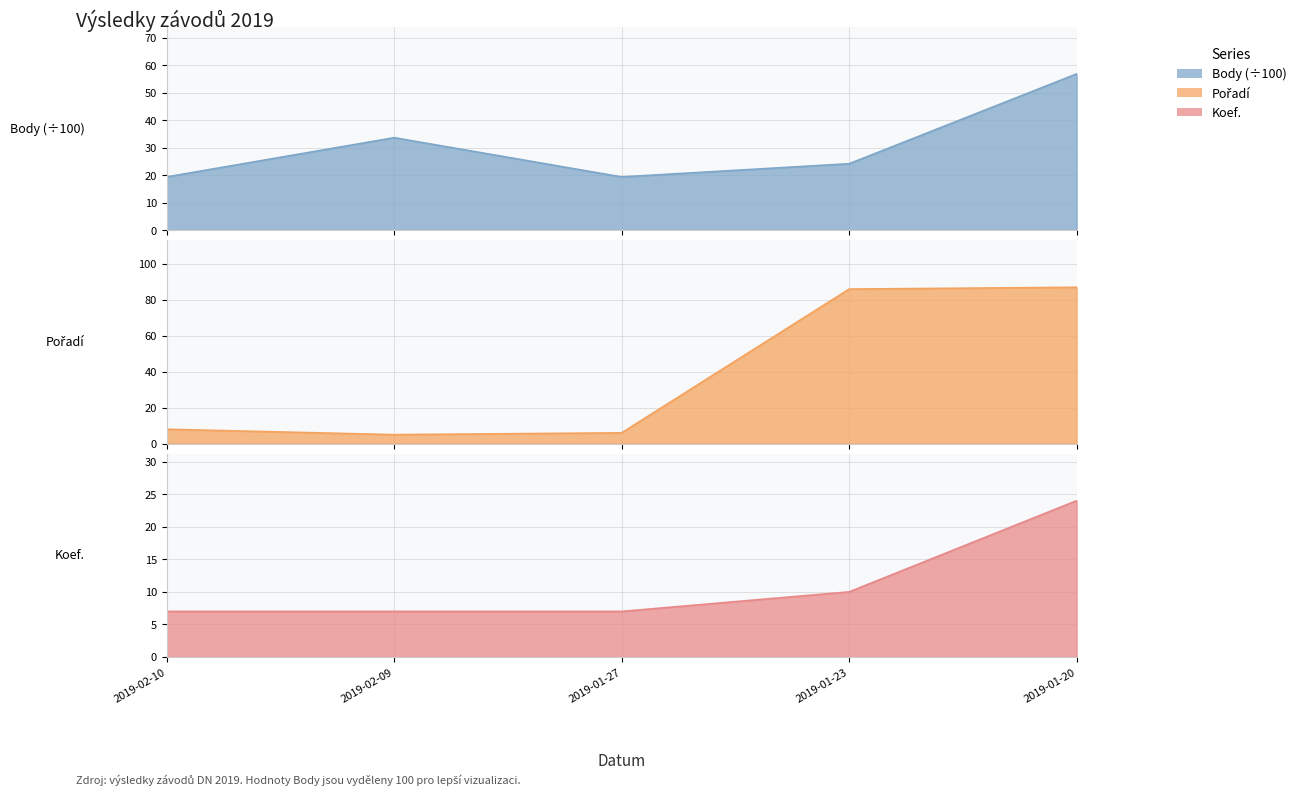

What is the smallest value displayed?

5.0